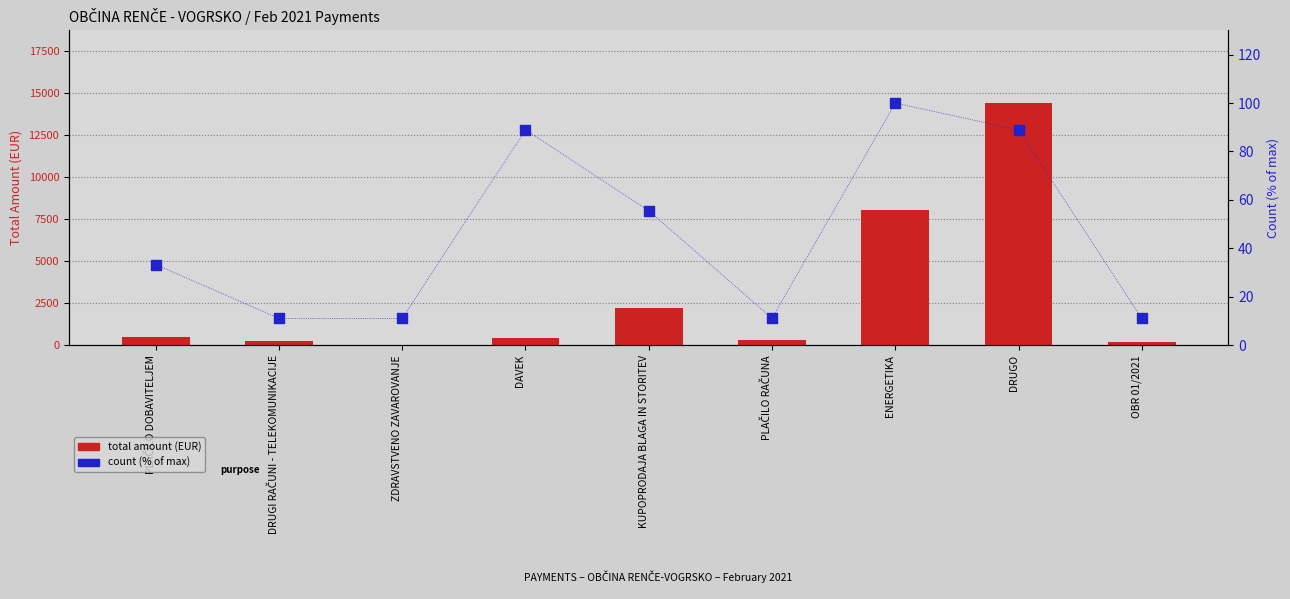

Which series contains the lowest Y value?

count (% of max)